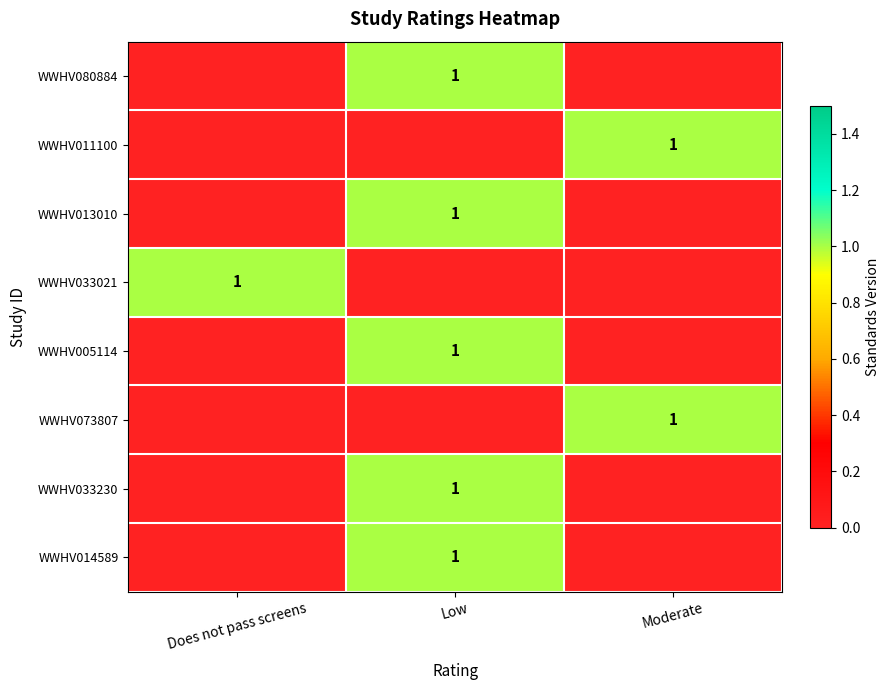

The value of WWHV033021 at Does not pass screens is 1. True or false?

True